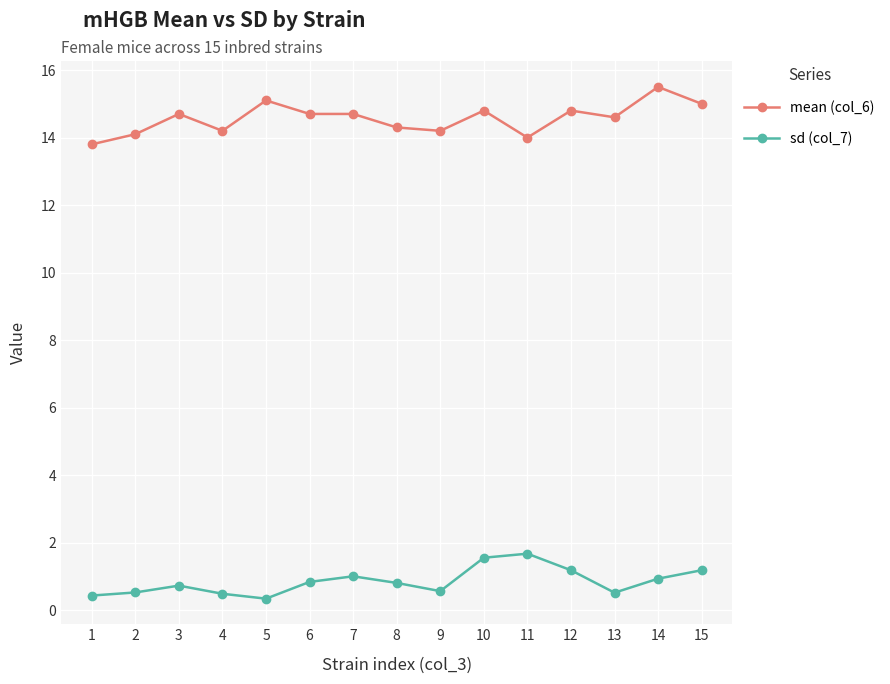

At how many categories does at least one series exceed 5?

15